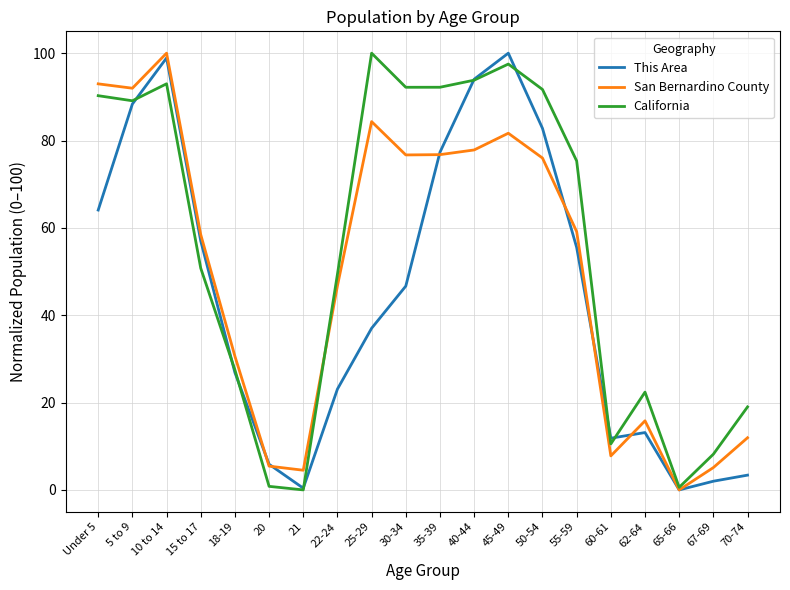

Rank the series by their average value, from highest to lowest.

California, San Bernardino County, This Area